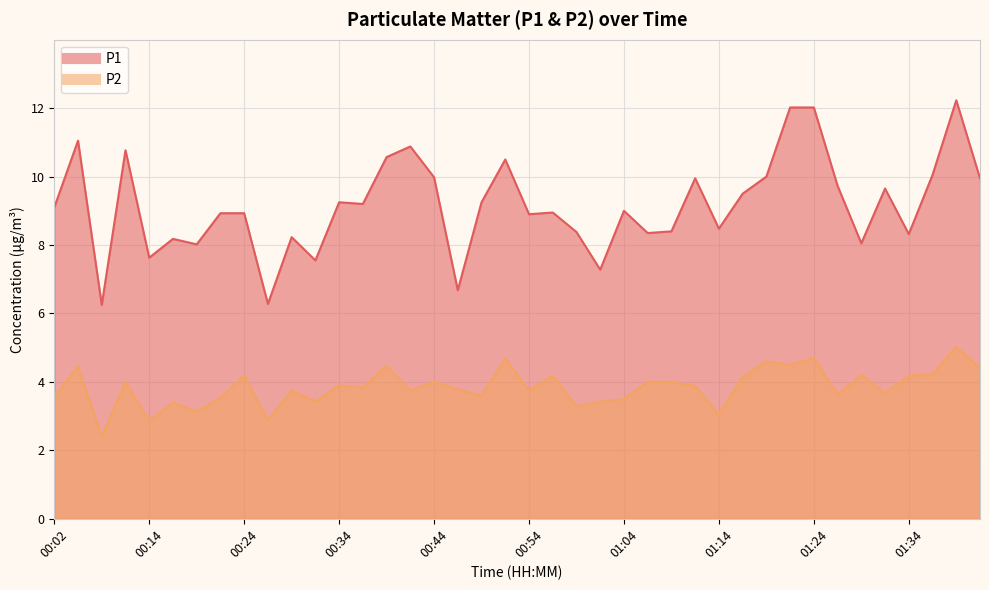

What is the total value across all series at 01:24?

16.7